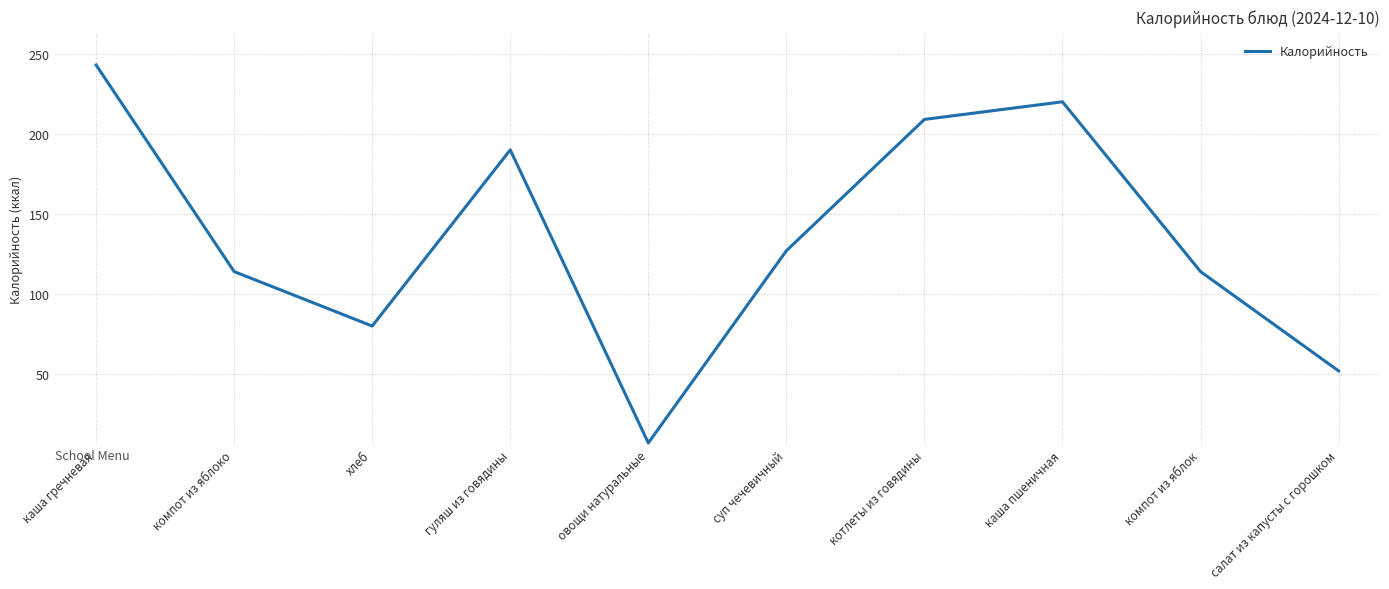

Approximately how many times larger is the value at компот из яблоко compared to салат из капусты с горошком?

2.2